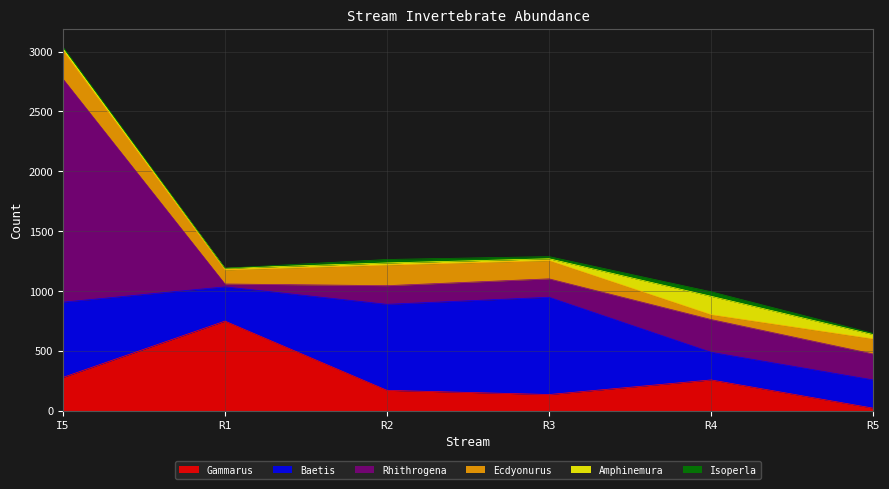

What is the sum of all Ecdyonurus values?

846